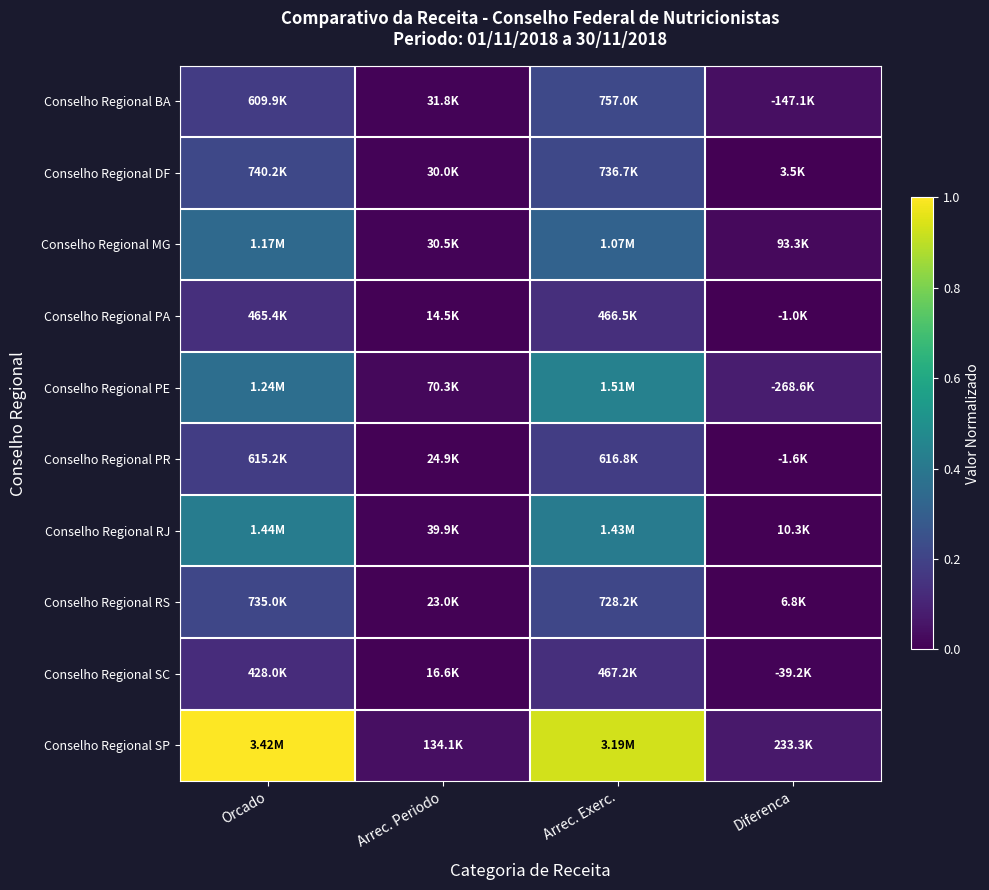

What is the greatest value displayed?

1.0